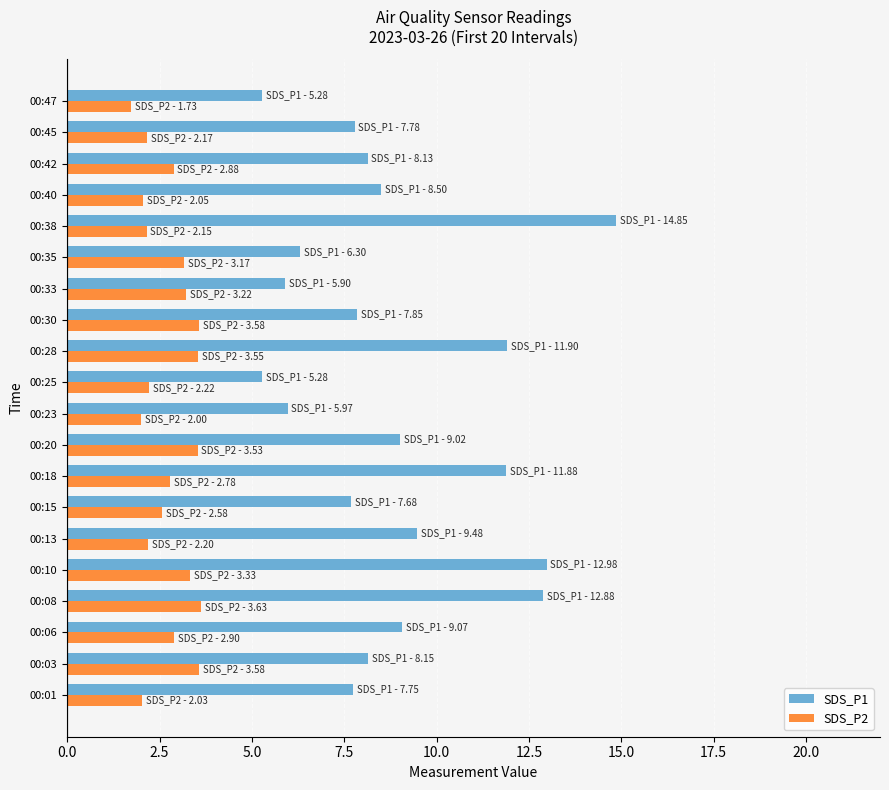

What is the difference between the maximum and second lowest values in the SDS_P2 series?

1.6